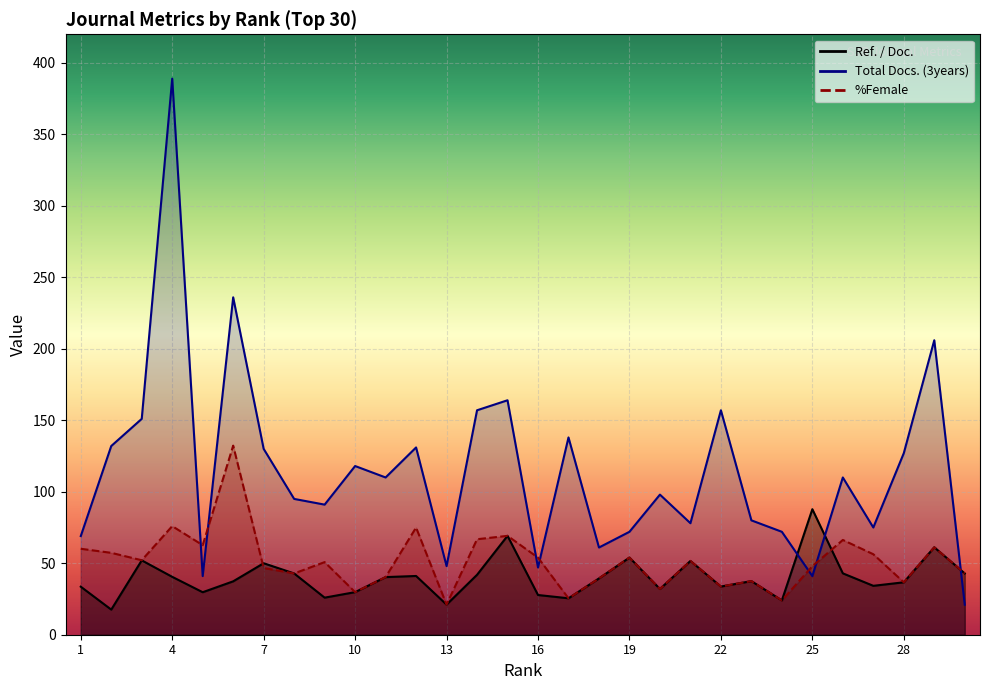

How many interior local peaks does the %Female series have?

10